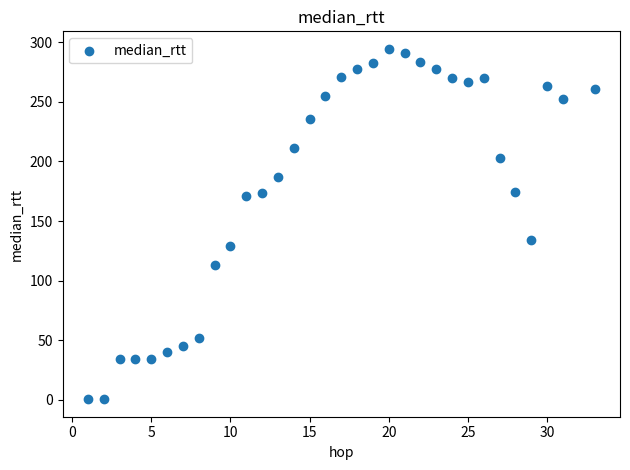

What is the range of Y values (max minus min)?

293.7